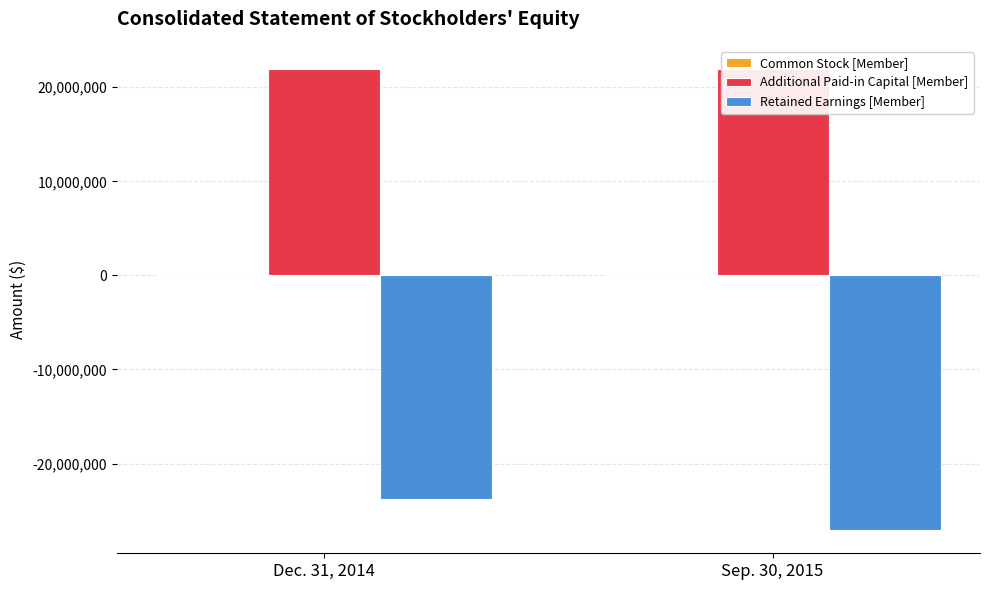

What is the value of the Additional Paid-in Capital [Member] bar at the 1st from the left?

21947952